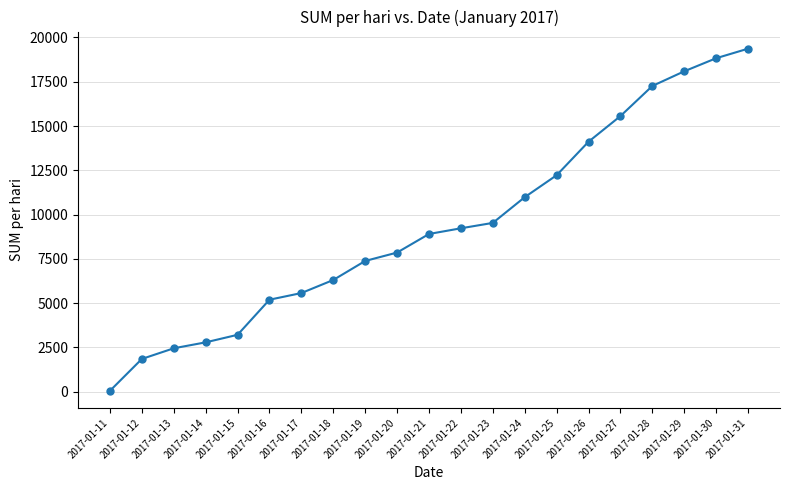

What value does the data have at 2017-01-31, to the nearest 10?

19370